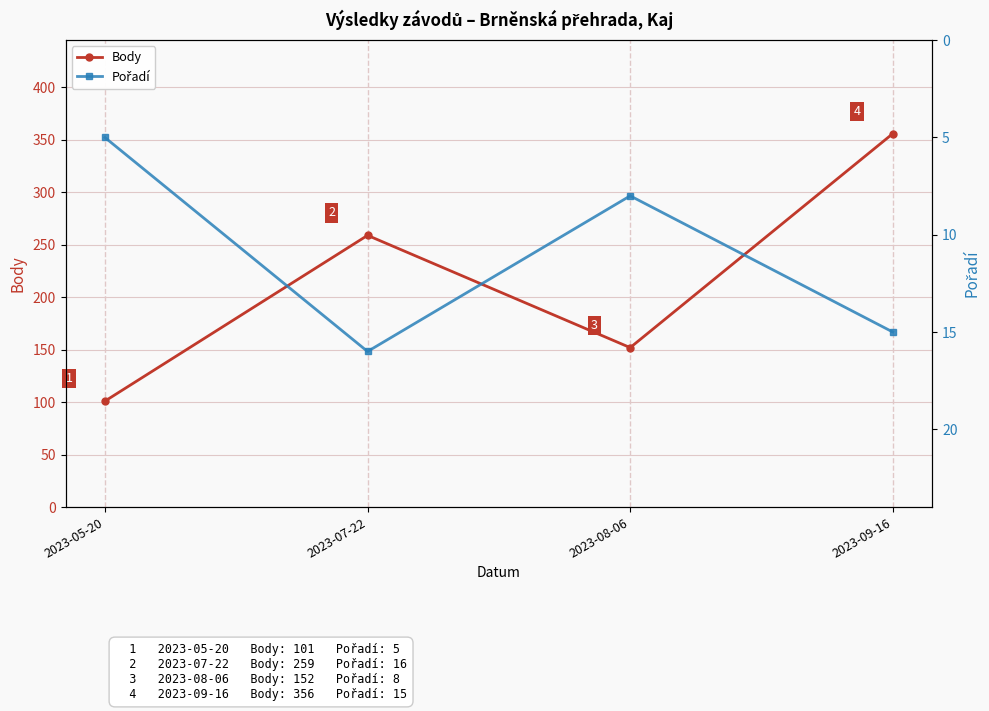

What are all the series names shown in the legend?

Body, Pořadí